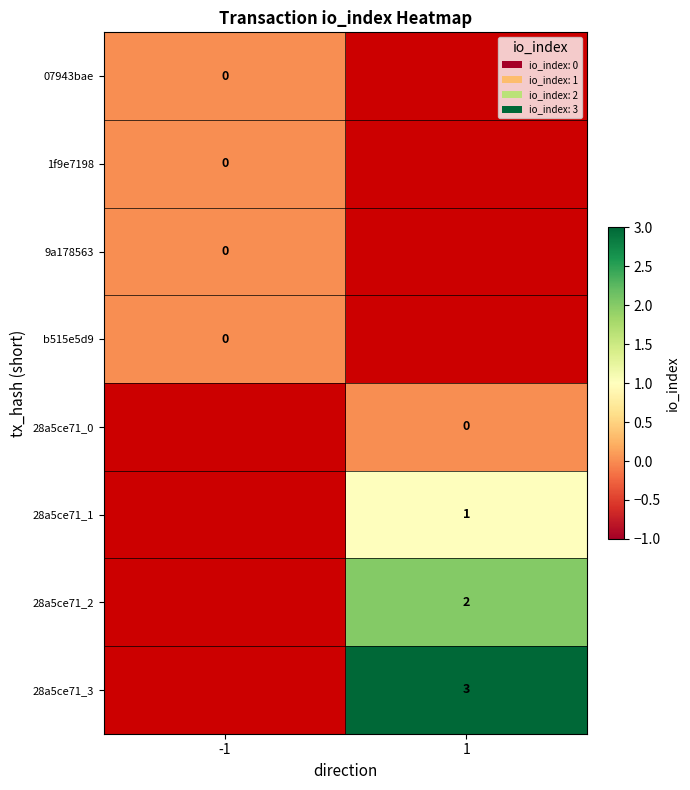

List the labels in order of 07943bae value, largest first.

-1, 1